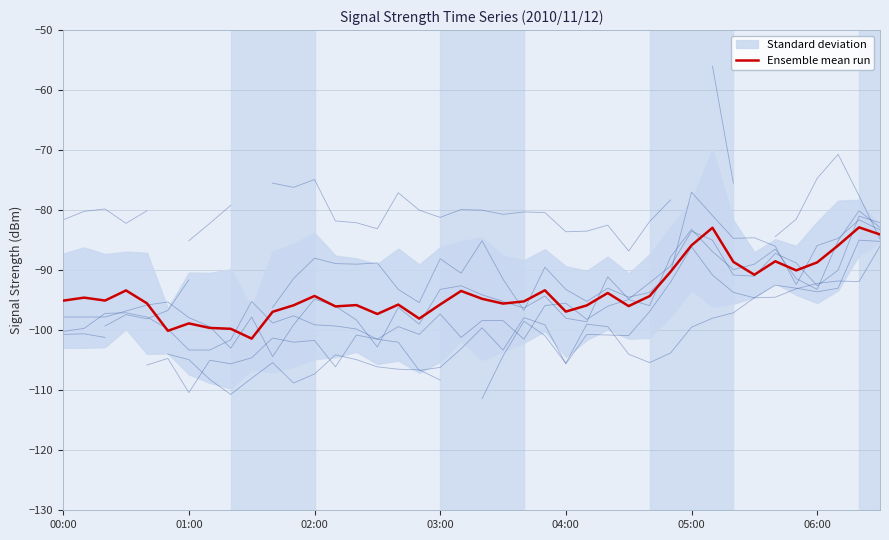

What is the minimum value for Ensemble mean run?

-101.4